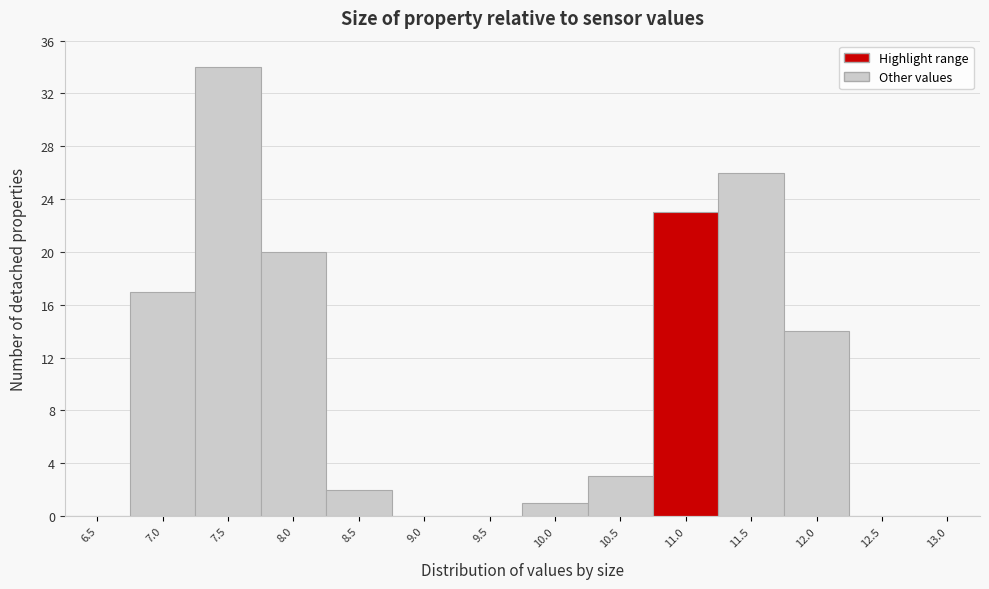

Reading left to right, extract all data points from this chart.

6.5=0	7.0=17	7.5=34	8.0=20	8.5=2	9.0=0	9.5=0	10.0=1	10.5=3	11.0=23	11.5=26	12.0=14	12.5=0	13.0=0